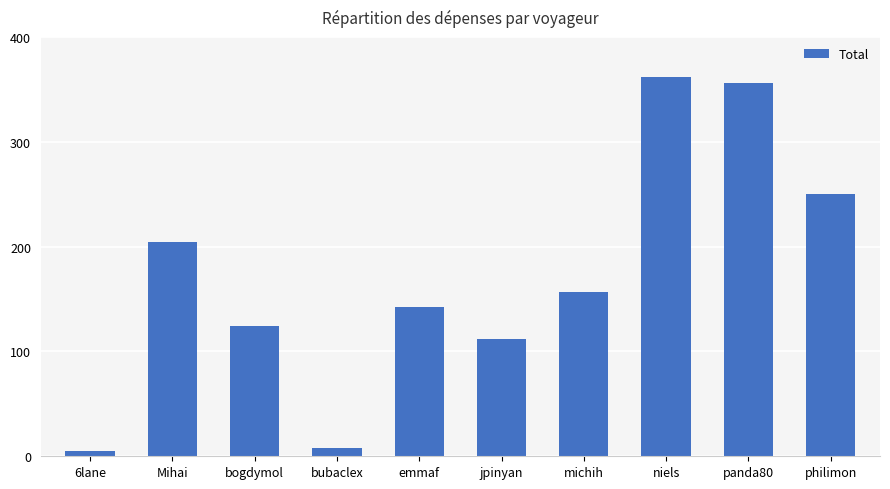

Reading right to left, list all the values displayed in this chart.

249.9	355.9	361.4	157.1	112.2	142.6	8.3	124.3	204.9	4.6